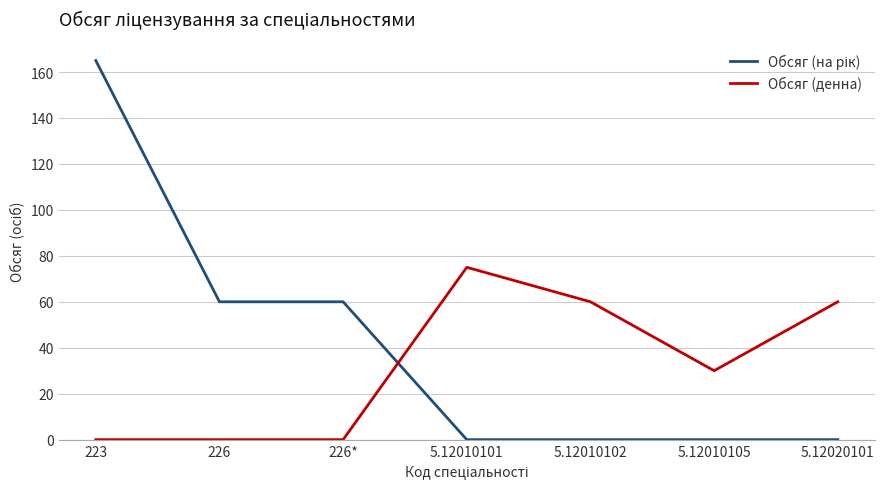

Which category has the highest value in the Обсяг (денна) series?

5.12010101